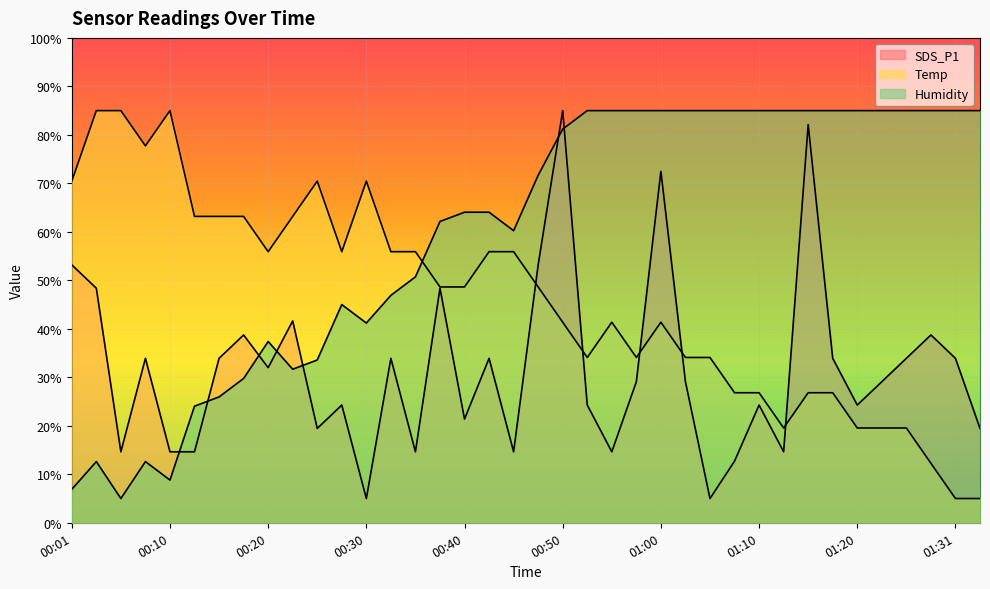

Which series has the largest range (max minus min)?

SDS_P1